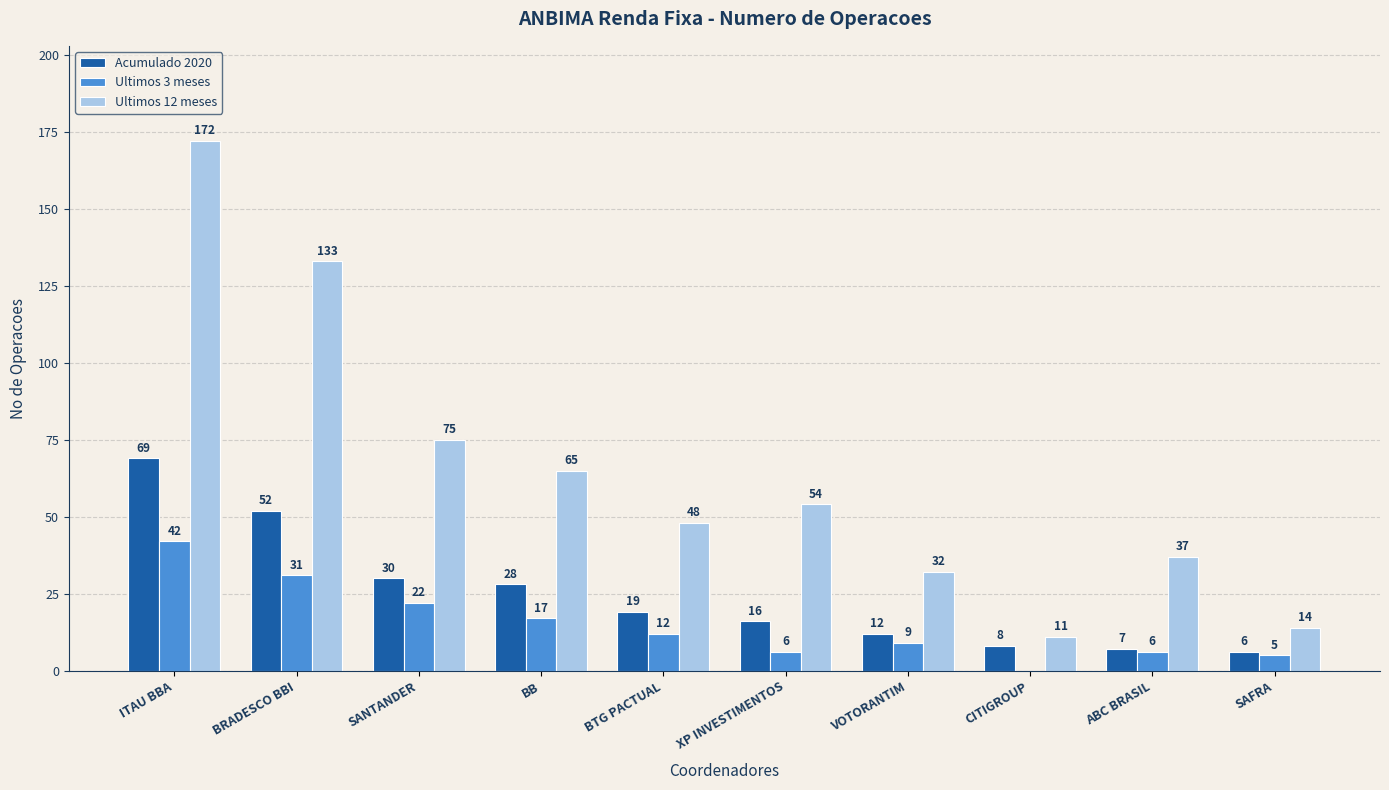

Does the chart contain stacked bars?

No